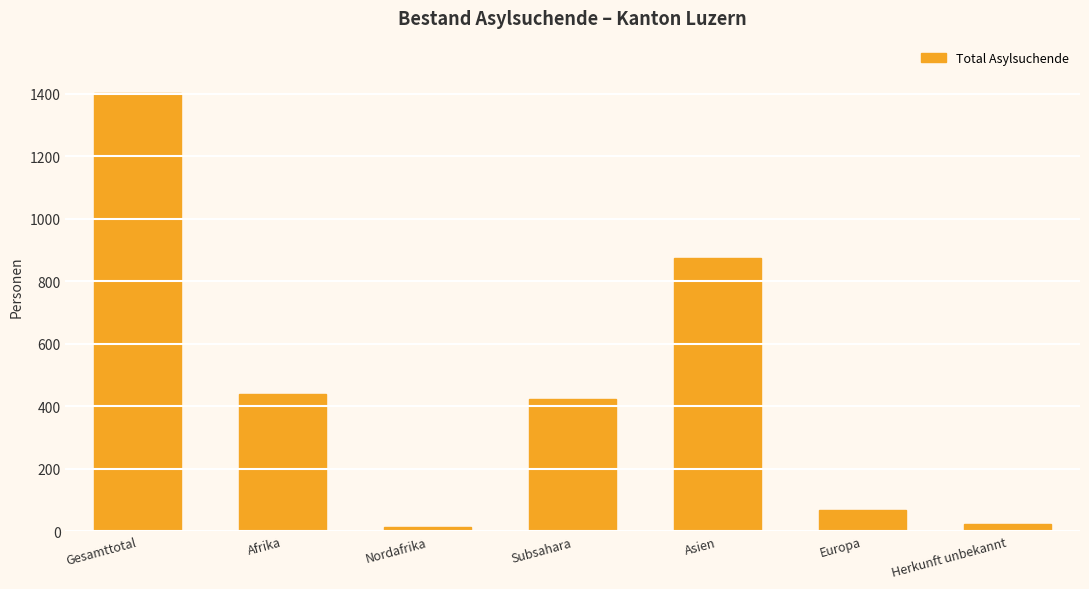

The chart shows a value of 115 at Europa. True or false?

False